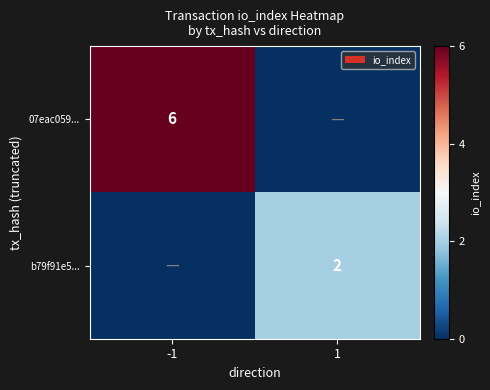

Is the value of b79f91e5... at 1 greater than the value of 07eac059... at -1?

No